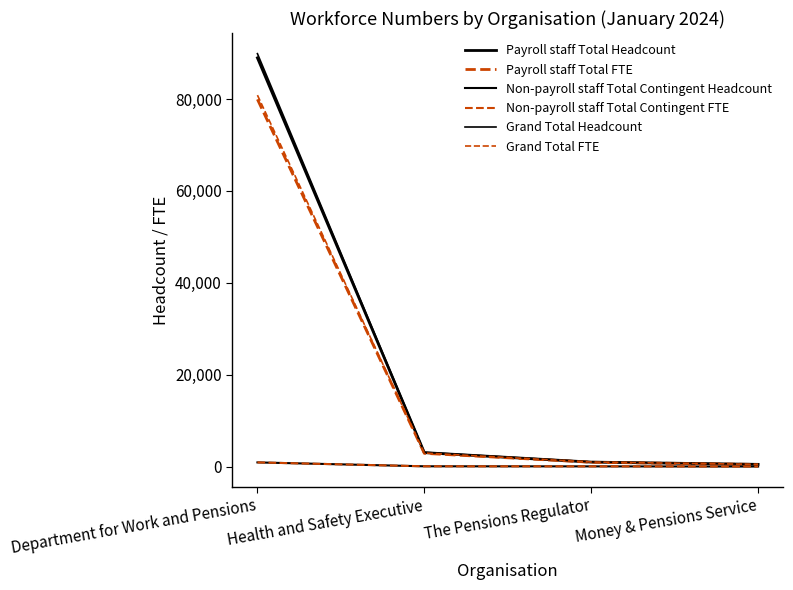

Count the number of data series in this chart.

6